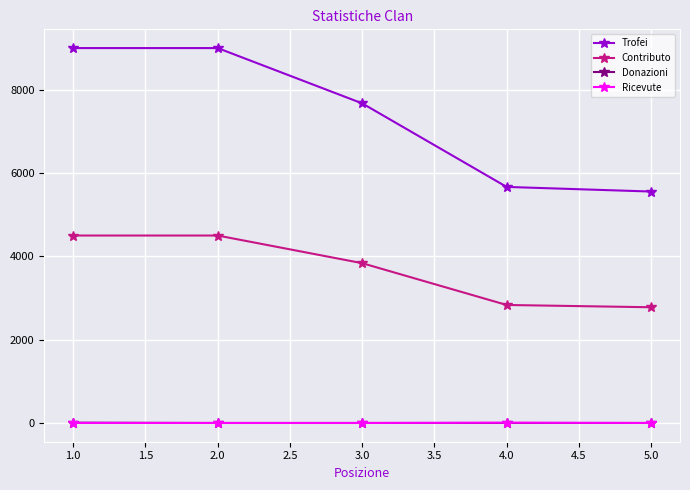

True or false: Trofei has more than 1 points higher than both neighbors.

False